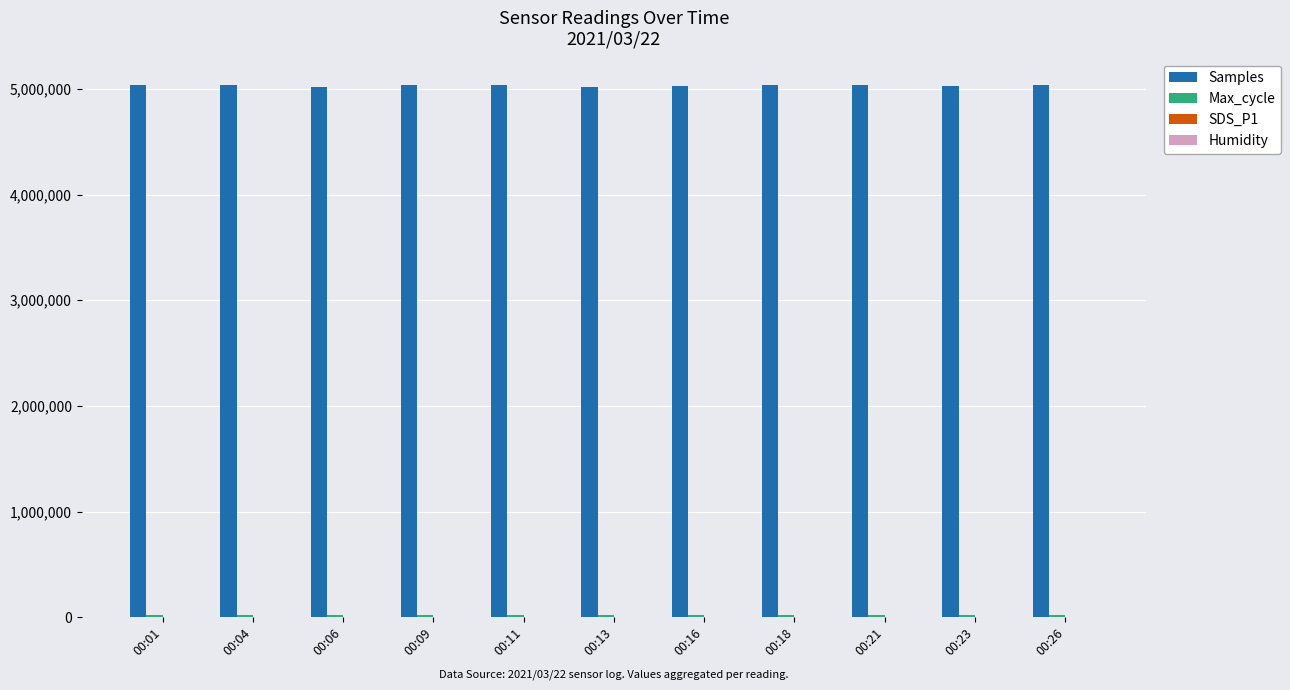

Which series has the largest total across all categories?

Samples